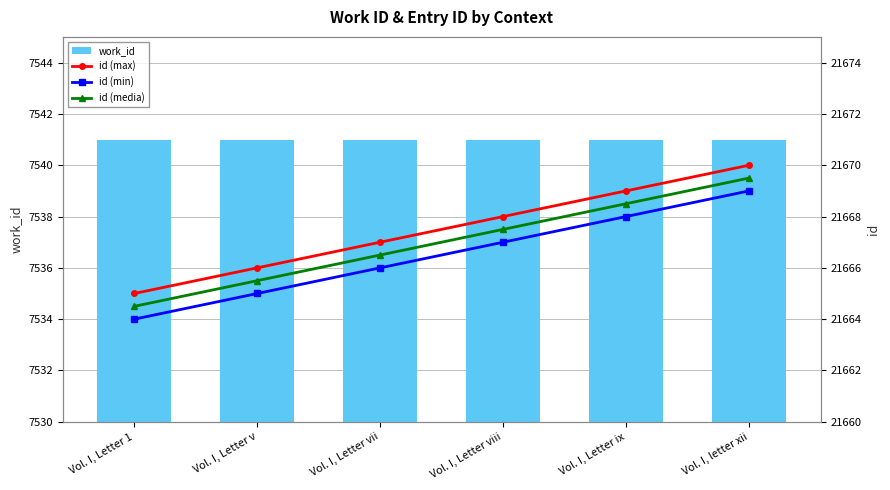

What is the total value across all series at Vol. I, Letter viii?

72543.5